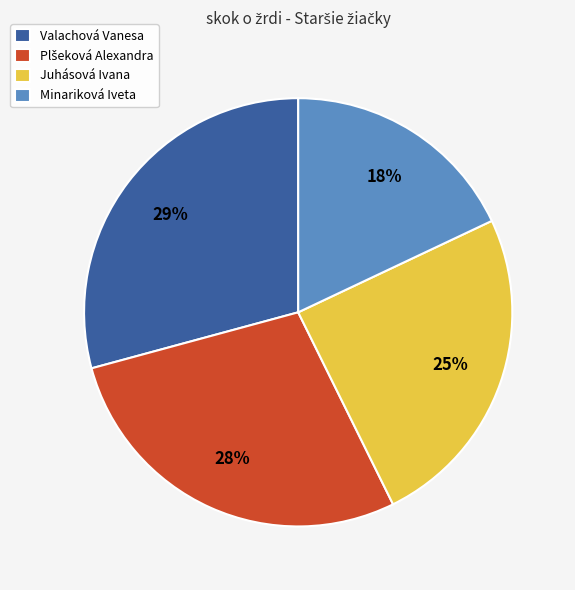

What percentage is the Valachová Vanesa slice, to the nearest percent?

29%